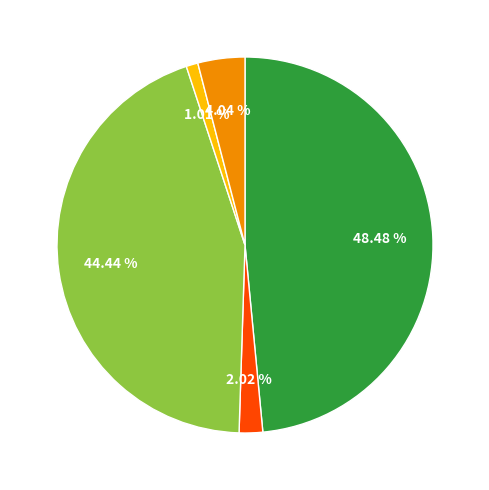

Is there a majority slice in this chart?

No